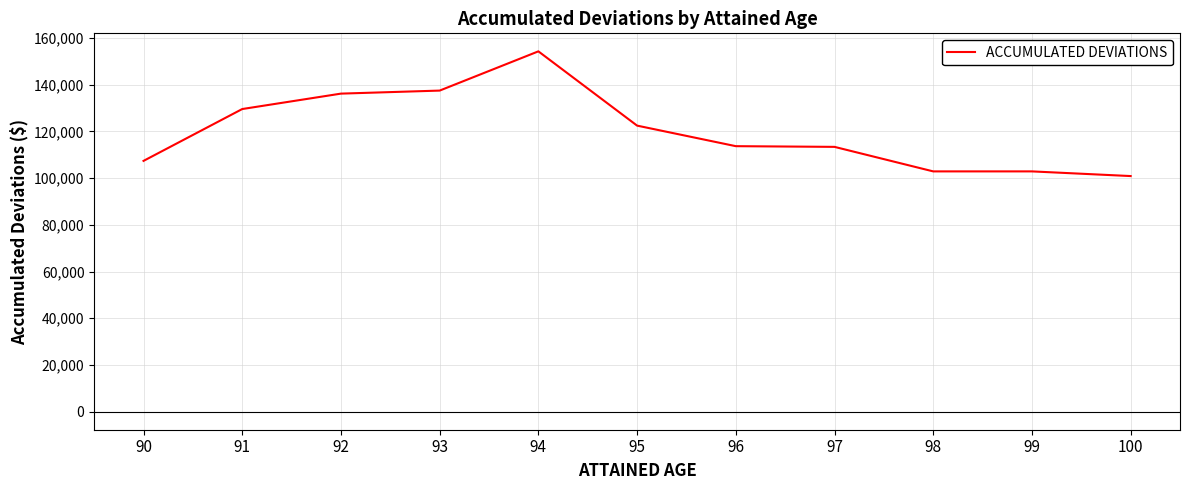

Is it true that the value at 90 is 151541?

False